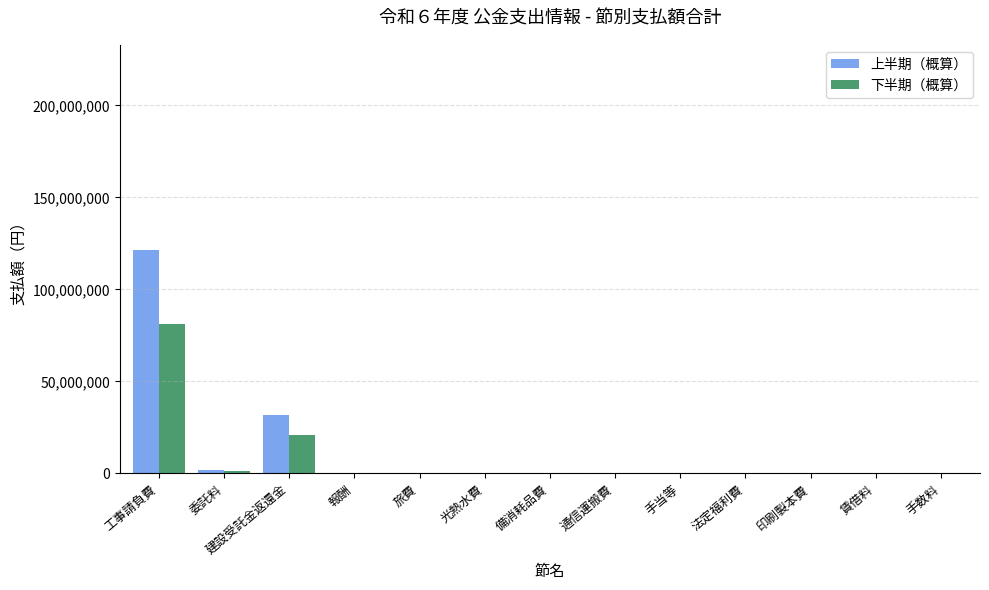

What is the spread (max minus min) of values at 旅費?

39508.0